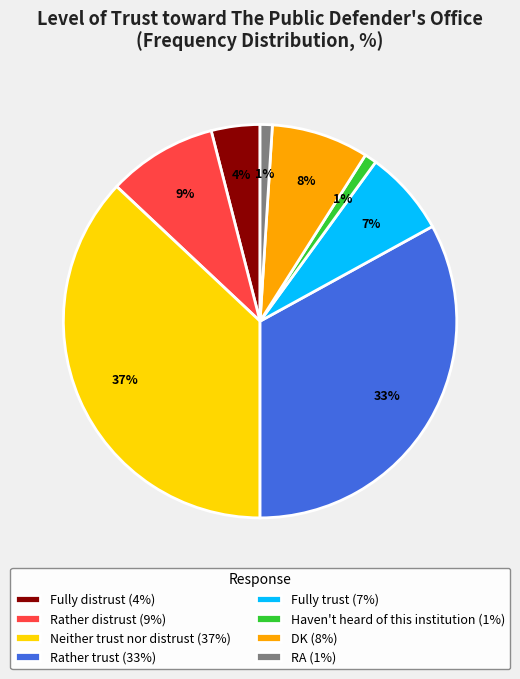

Which has a higher value, Haven't heard of this institution or Rather distrust?

Rather distrust